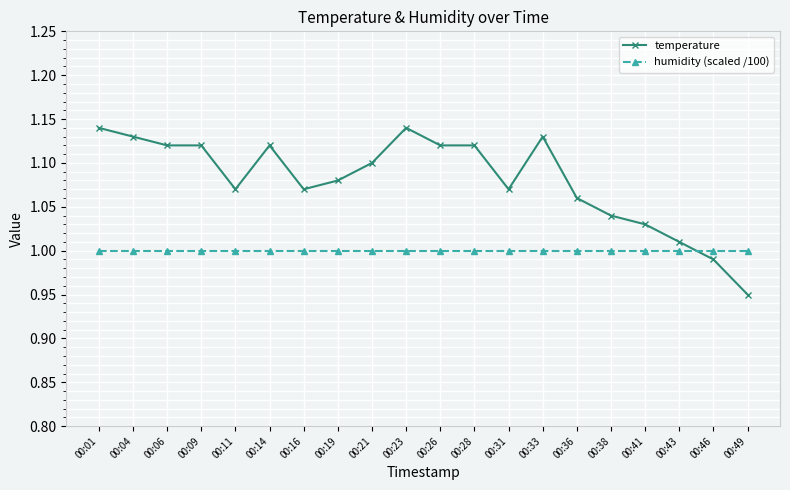

How many intersections are there between temperature and humidity (scaled /100)?

1